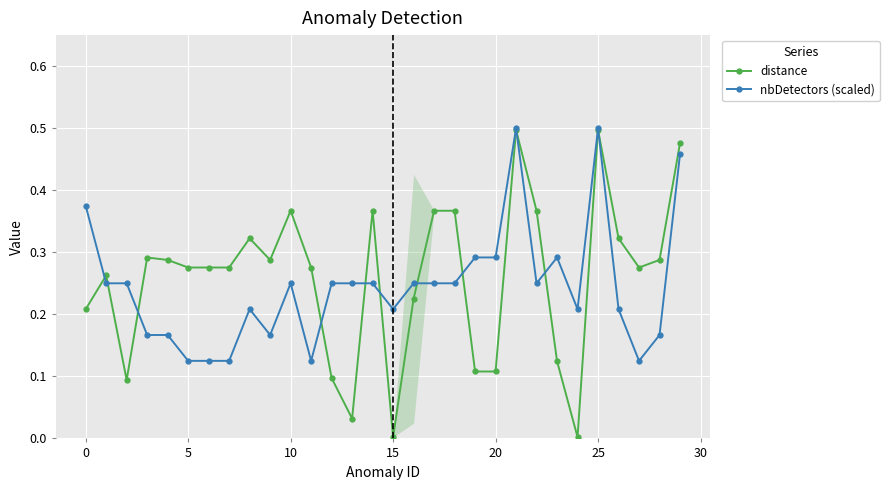

The value of nbDetectors (scaled) at 14 is 0.2. True or false?

True